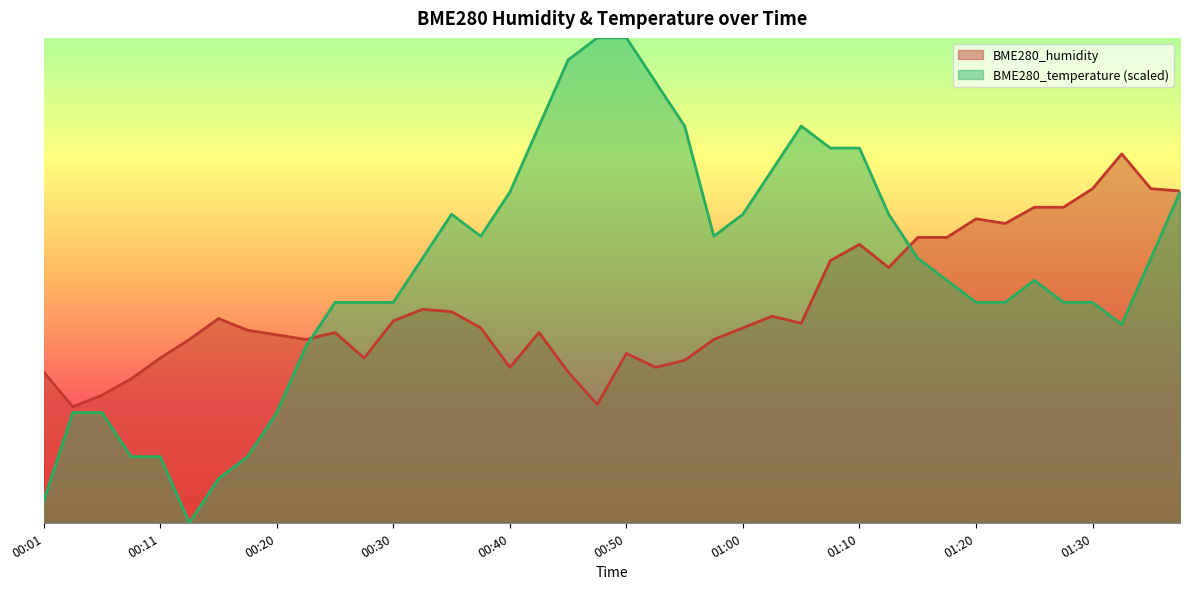

True or false: BME280_humidity has more than 1 interior local peaks.

True